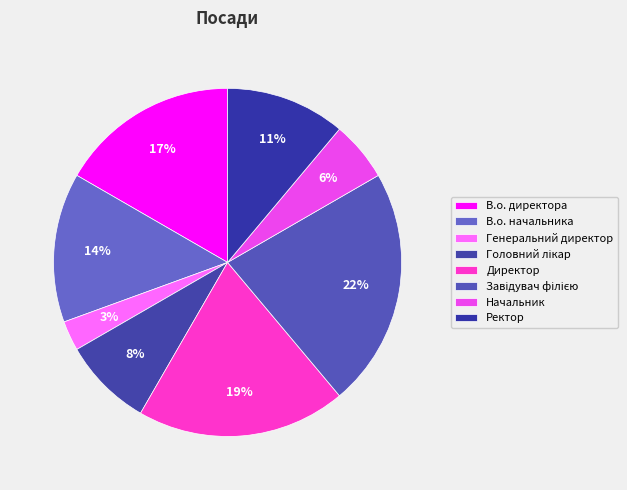

What is the largest slice in the pie chart?

Завідувач філією